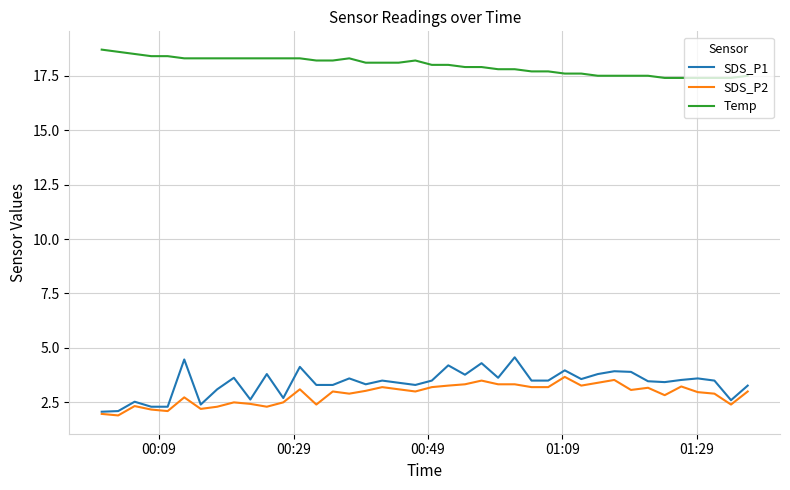

True or false: SDS_P2 and Temp intersect in this chart.

False